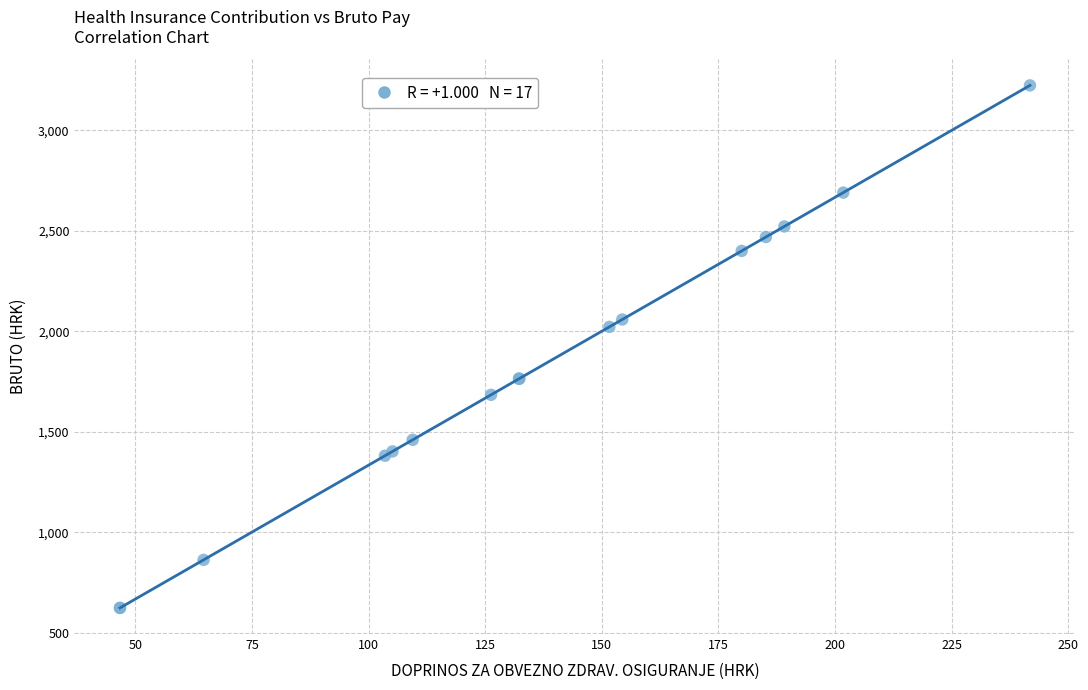

What Y value in the scatter plot is closest to 1923?

2021.5